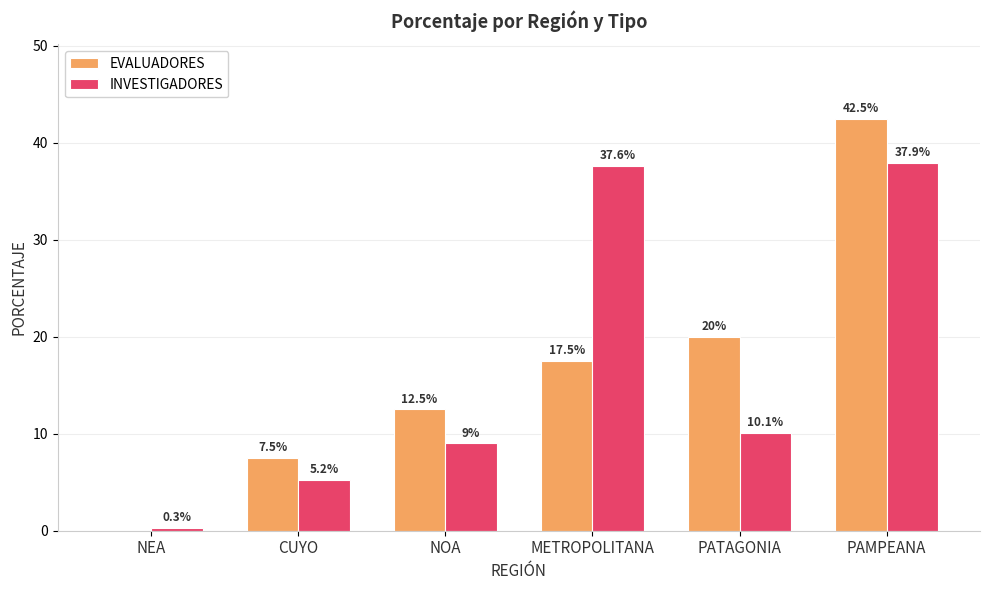

Is the value of EVALUADORES at CUYO greater than the value of INVESTIGADORES at PATAGONIA?

No